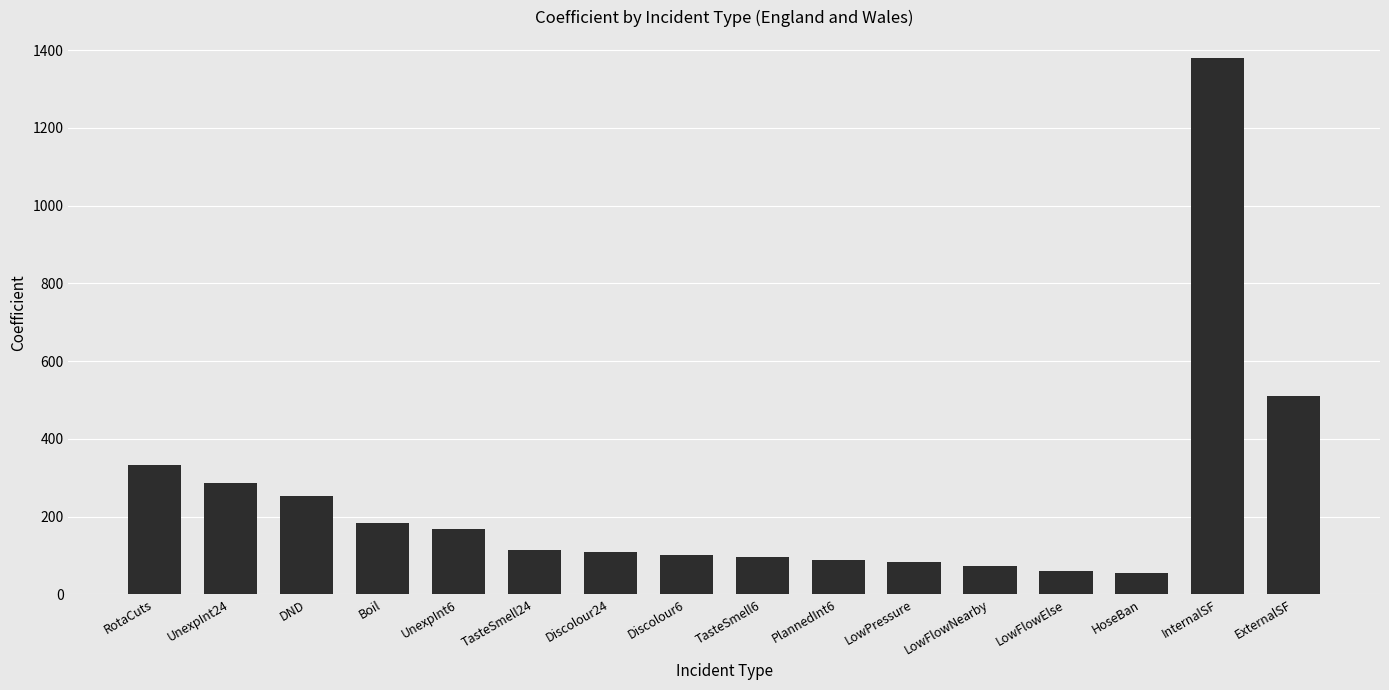

What is the change in value from Boil to LowPressure?

-98.8